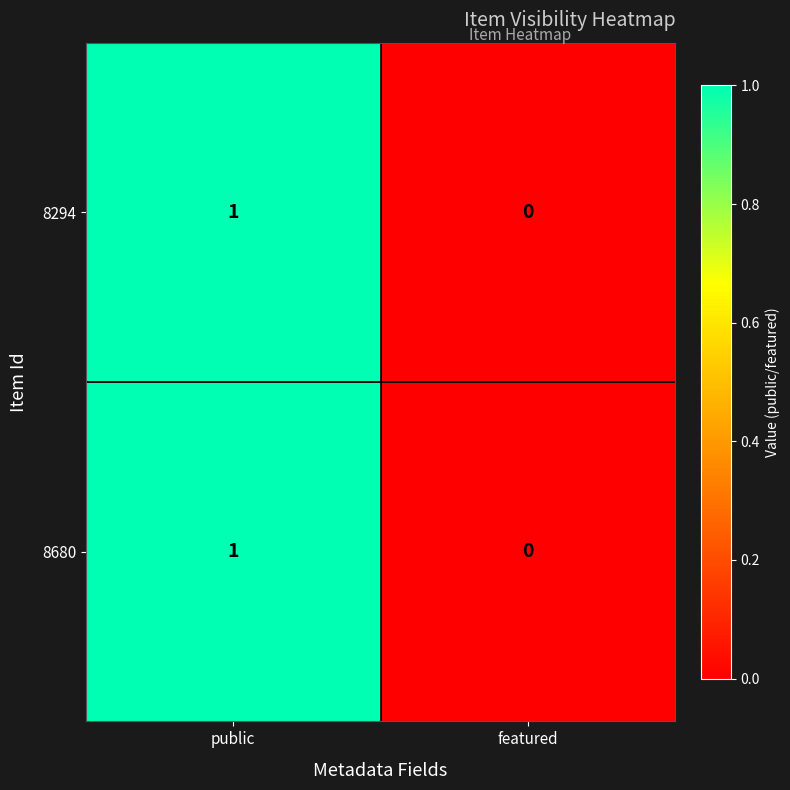

At which label does 8680 reach its peak?

public